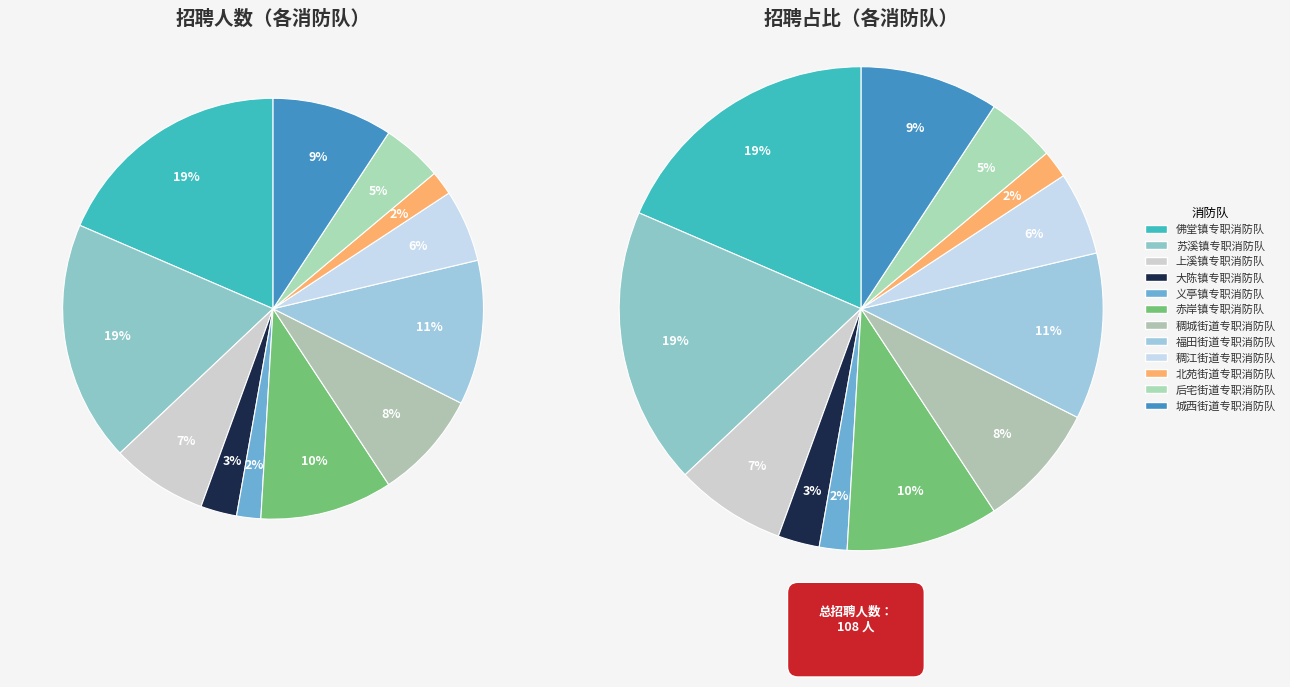

Is the sum of 后宅街道专职消防队 and 上溪镇专职消防队 greater than half?

No